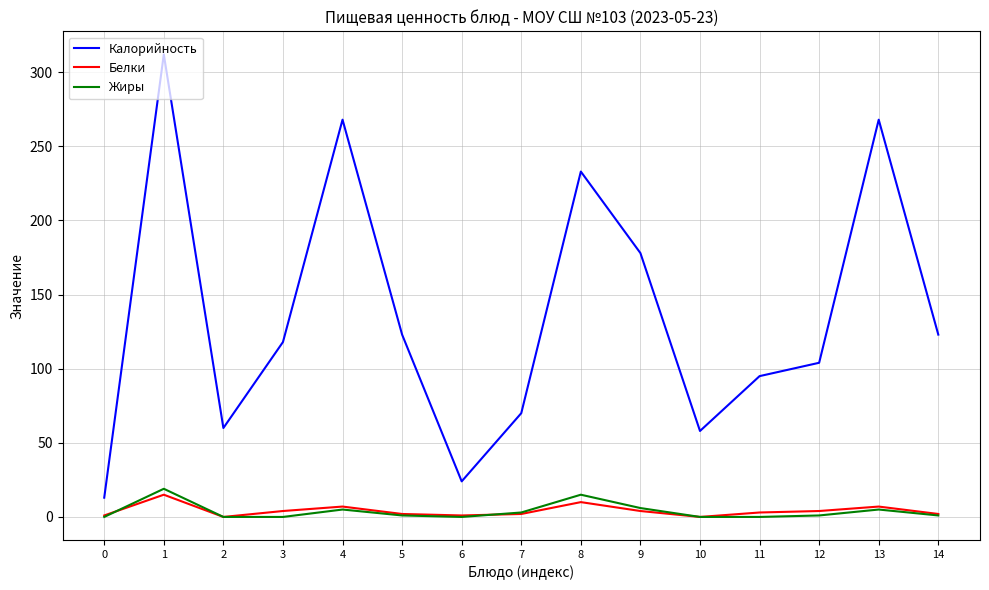

True or false: Жиры and Калорийность cross at least once.

False